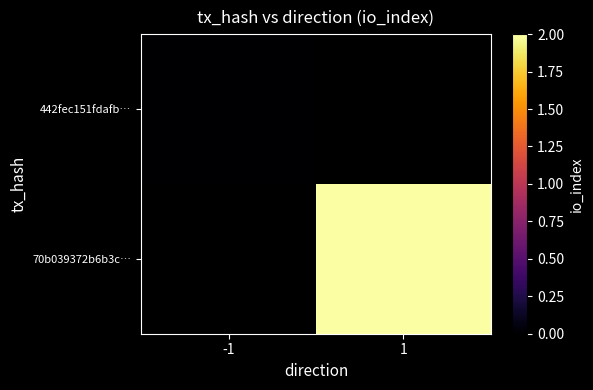

True or false: 70b039372b6b3c… has a value of 2.0 at 1.

True